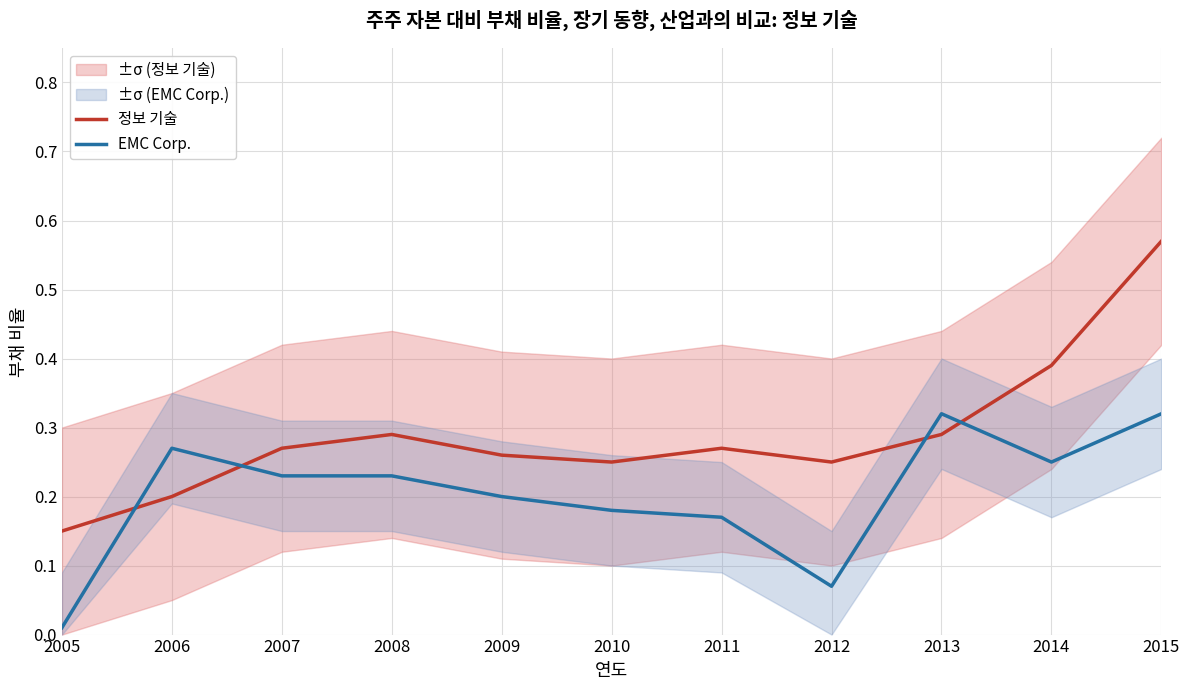

Reading right to left, list all the values displayed in this chart.

정보 기술: 2015=0.6	2014=0.4	2013=0.3	2012=0.2	2011=0.3	2010=0.2	2009=0.3	2008=0.3	2007=0.3	2006=0.2	2005=0.1
EMC Corp.: 2015=0.3	2014=0.2	2013=0.3	2012=0.1	2011=0.2	2010=0.2	2009=0.2	2008=0.2	2007=0.2	2006=0.3	2005=0.0